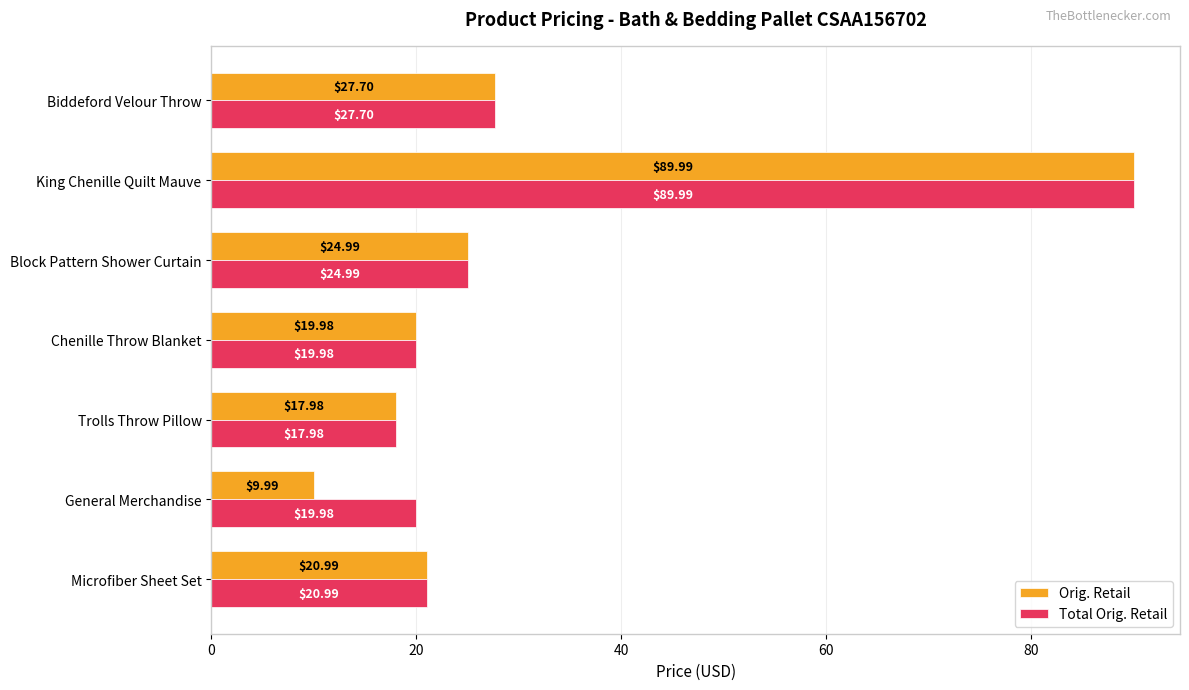

At which label is Orig. Retail closest to 49?

Biddeford Velour Throw